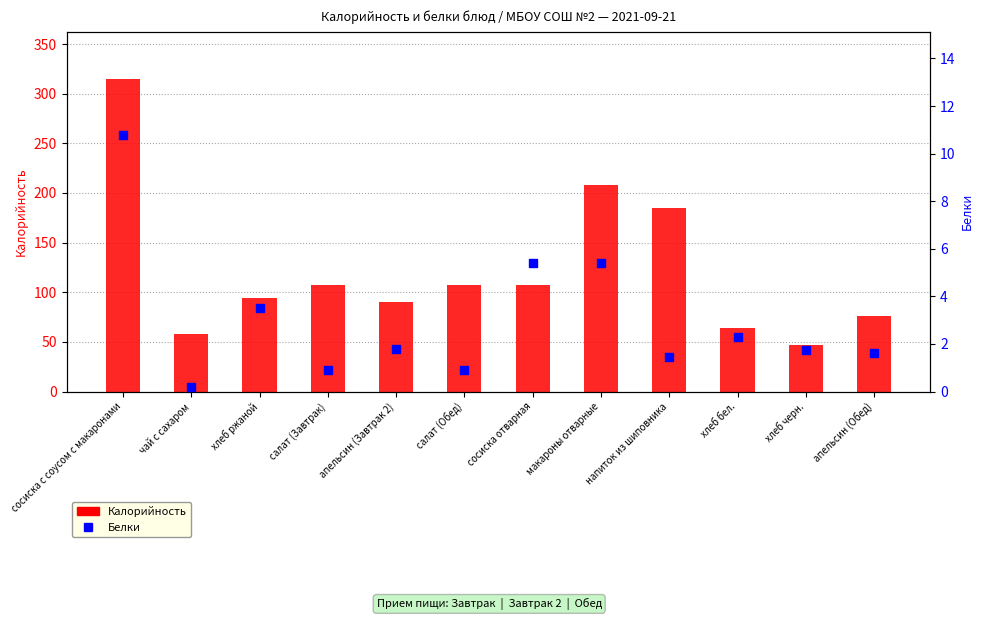

At how many categories does at least one series exceed 60?

10